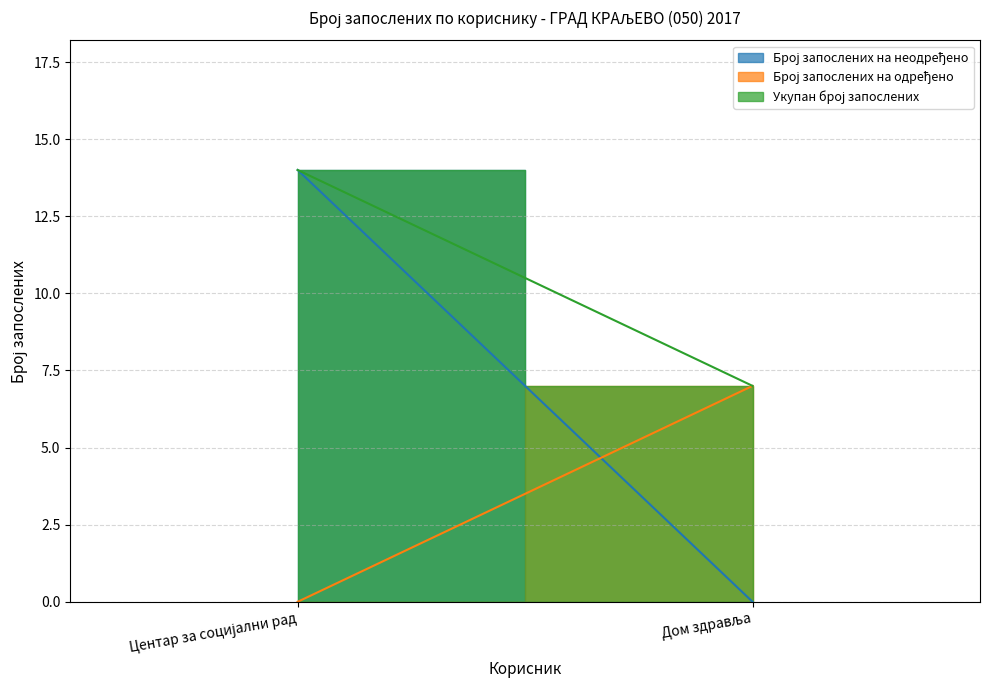

How many data points in Број запослених на неодређено are less than 14?

1